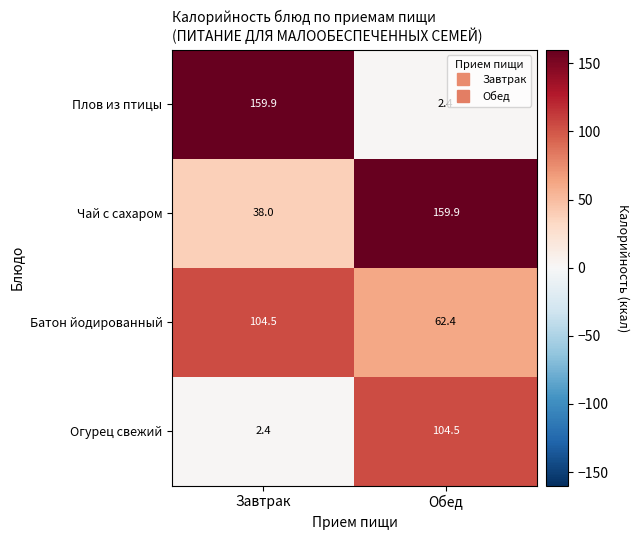

Which series has the largest total across all categories?

Чай с сахаром